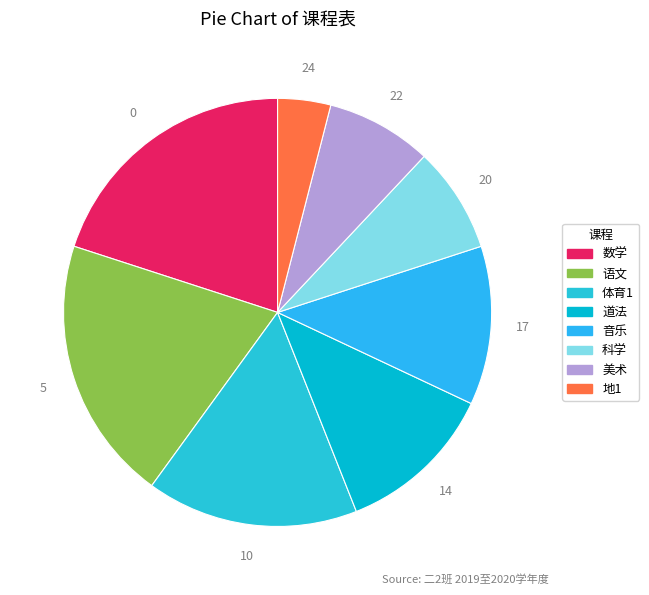

Which slice is the smallest?

地1